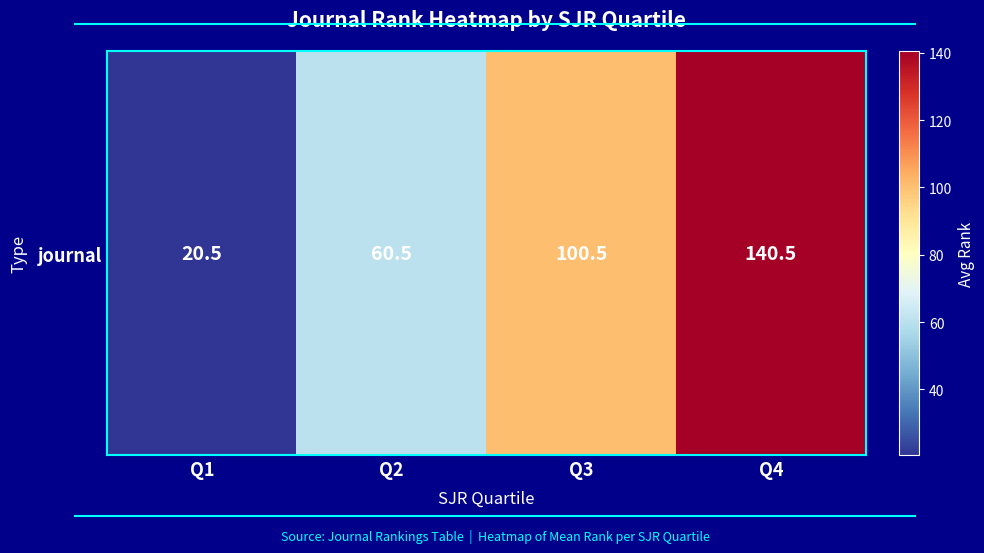

At which label is the value closest to 80?

Q2